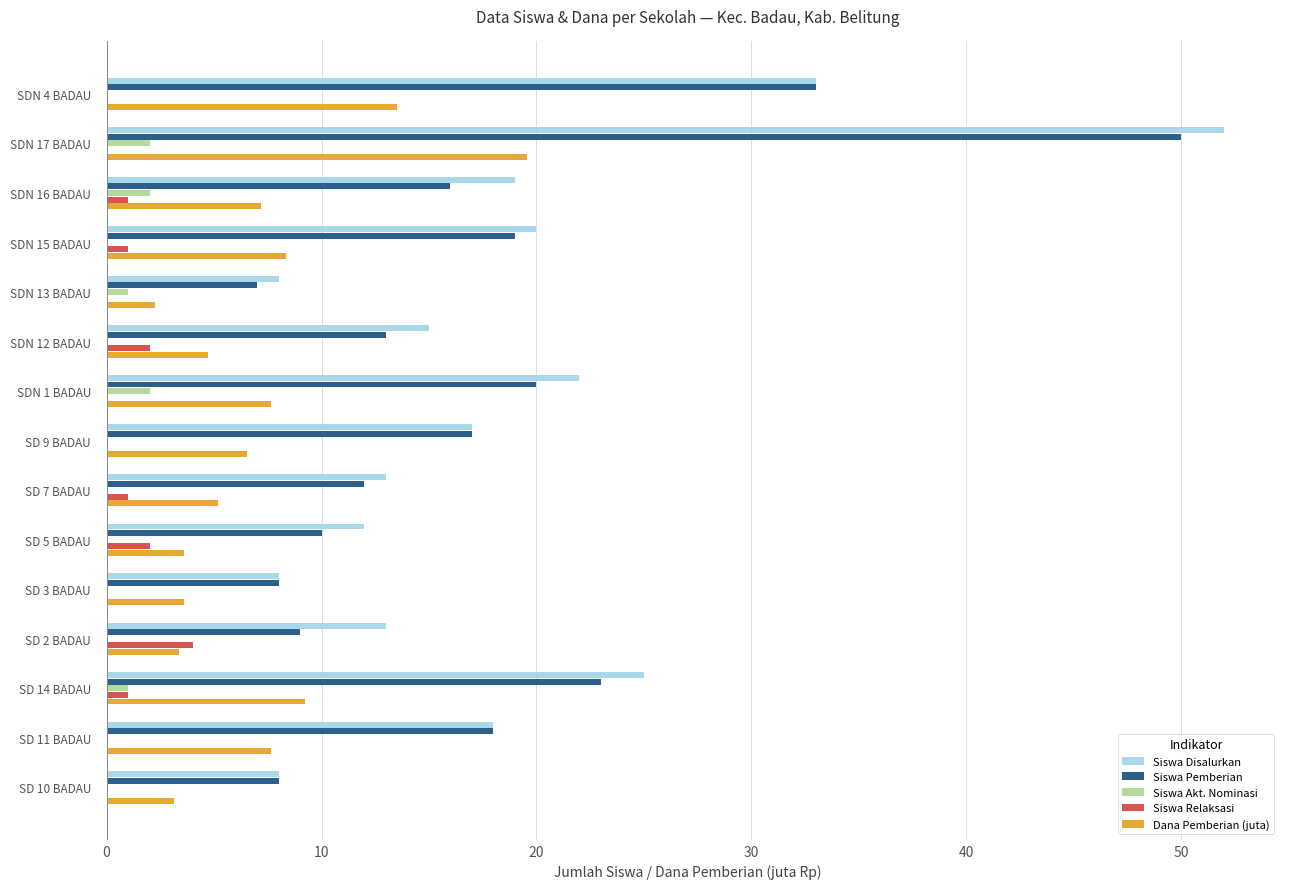

At which category is the sum across all series the highest?

SDN 17 BADAU